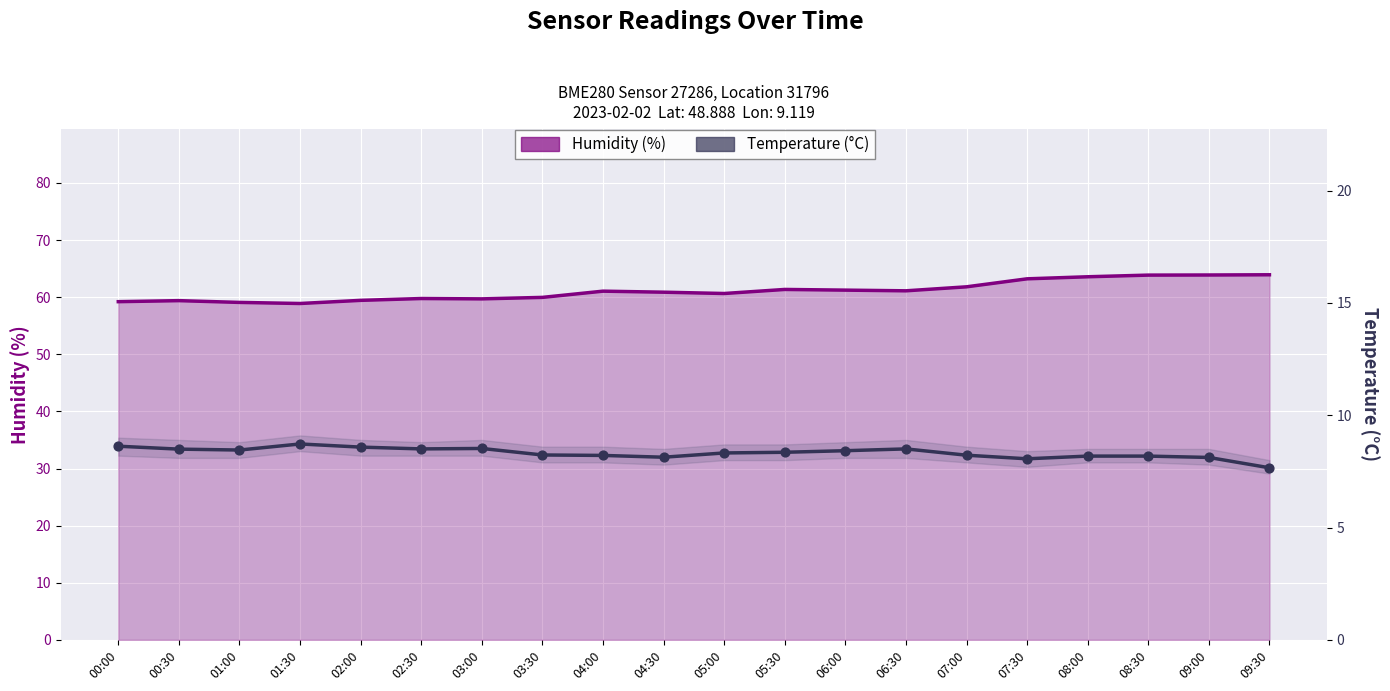

At how many categories does at least one series exceed 57?

20